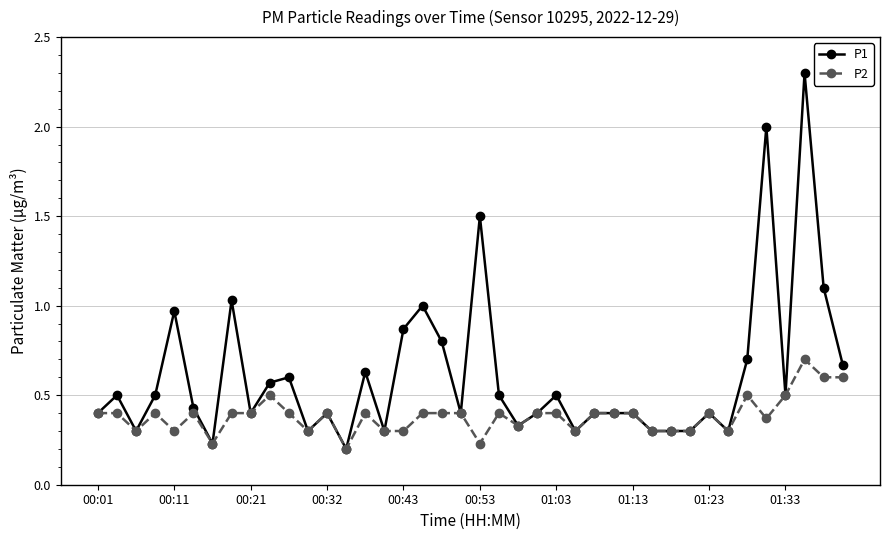

Is this an area chart (filled region under the line)?

No